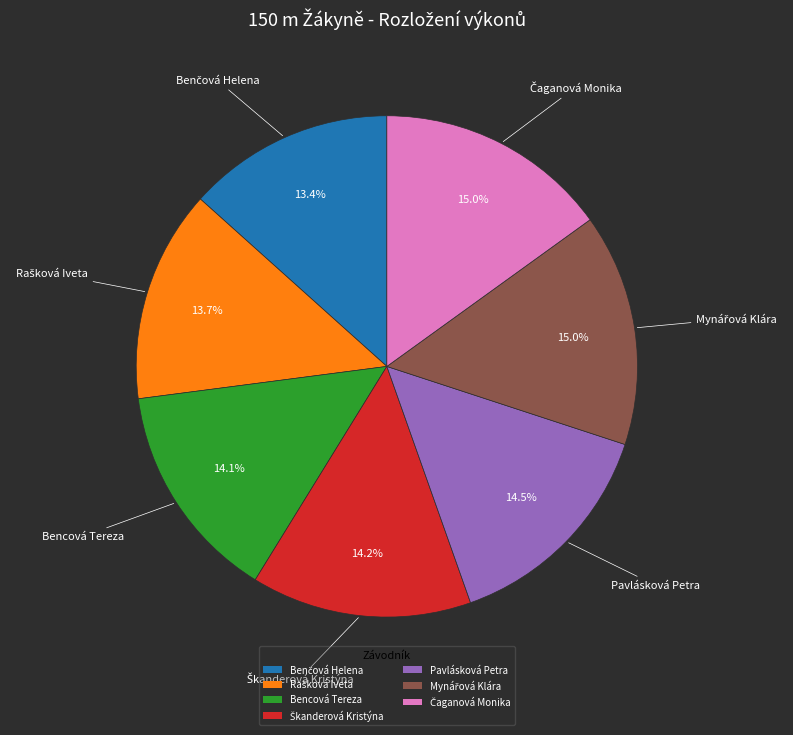

Is Pavlásková Petra the majority of the pie?

No